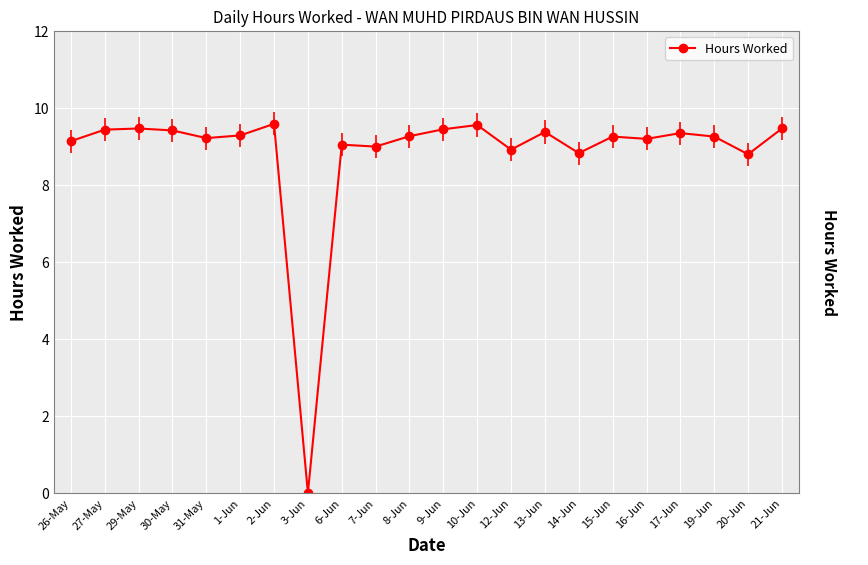

True or false: the data has more than 0 interior local peaks.

True